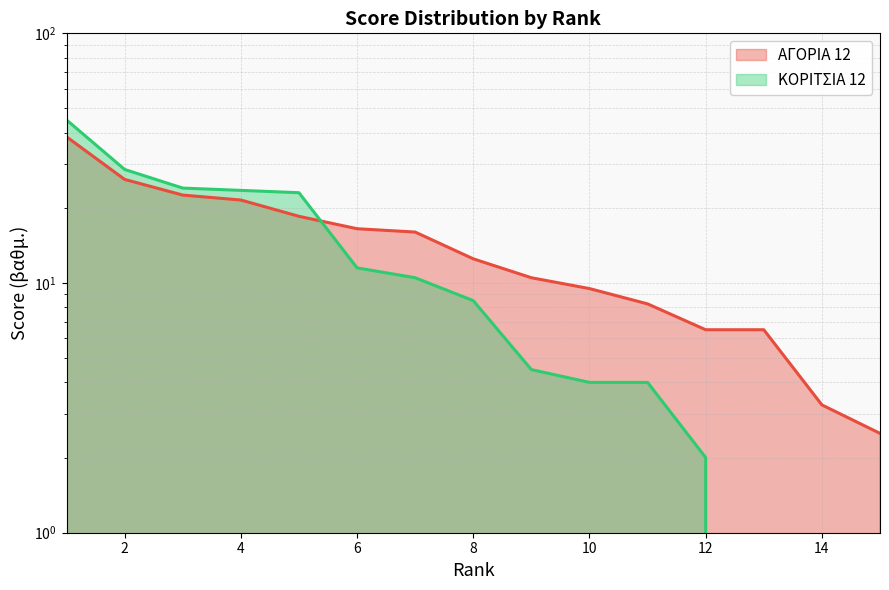

The value of ΑΓΟΡΙΑ 12 at 10 is 9.5. True or false?

True